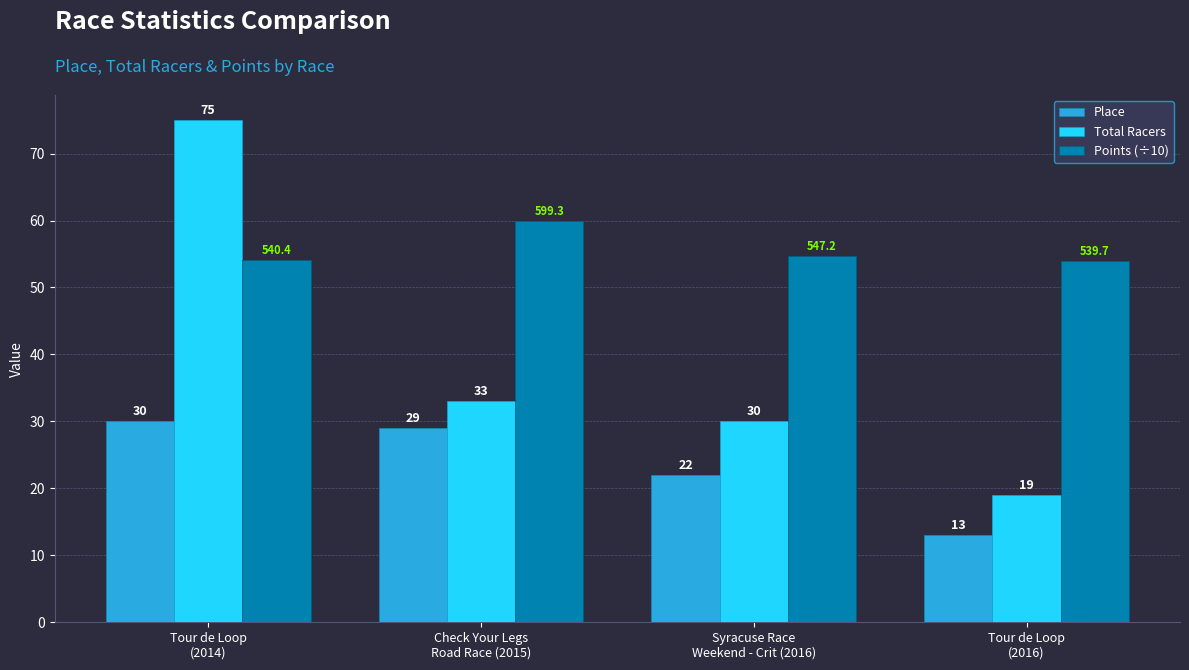

Where does the Points (÷10) series first go above 54?

Tour de Loop
(2014)